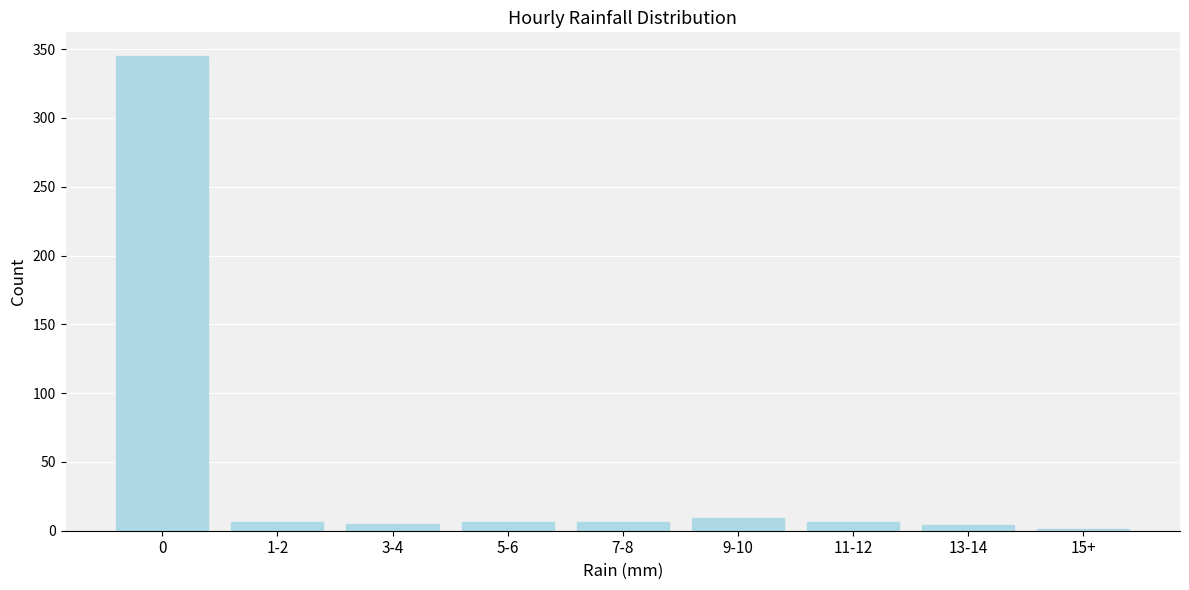

What is the greatest value displayed?

345